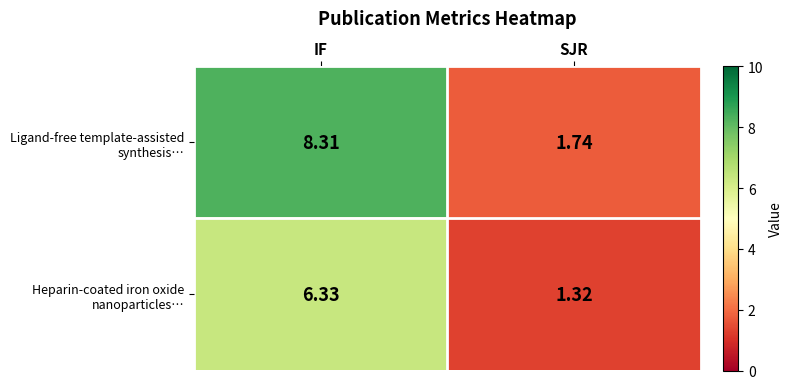

At which category is the sum across all series the highest?

IF